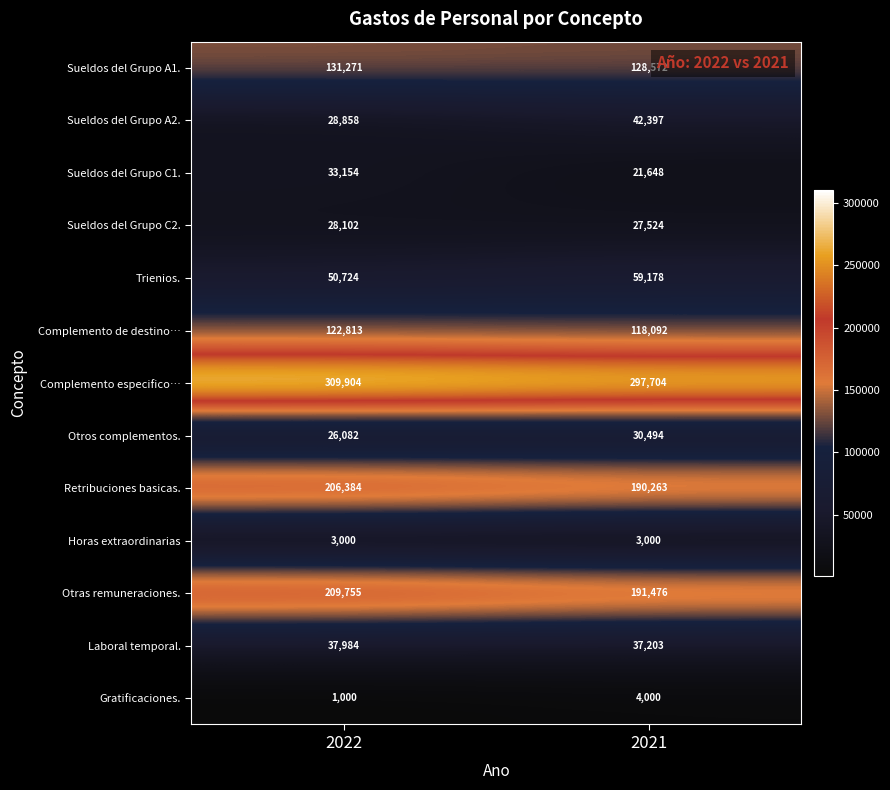

How many data points does each series have?

2